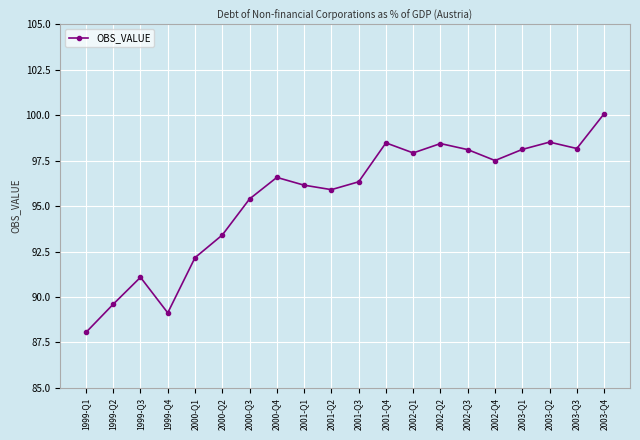

True or false: the data shows 151.9 at 2003-Q3.

False